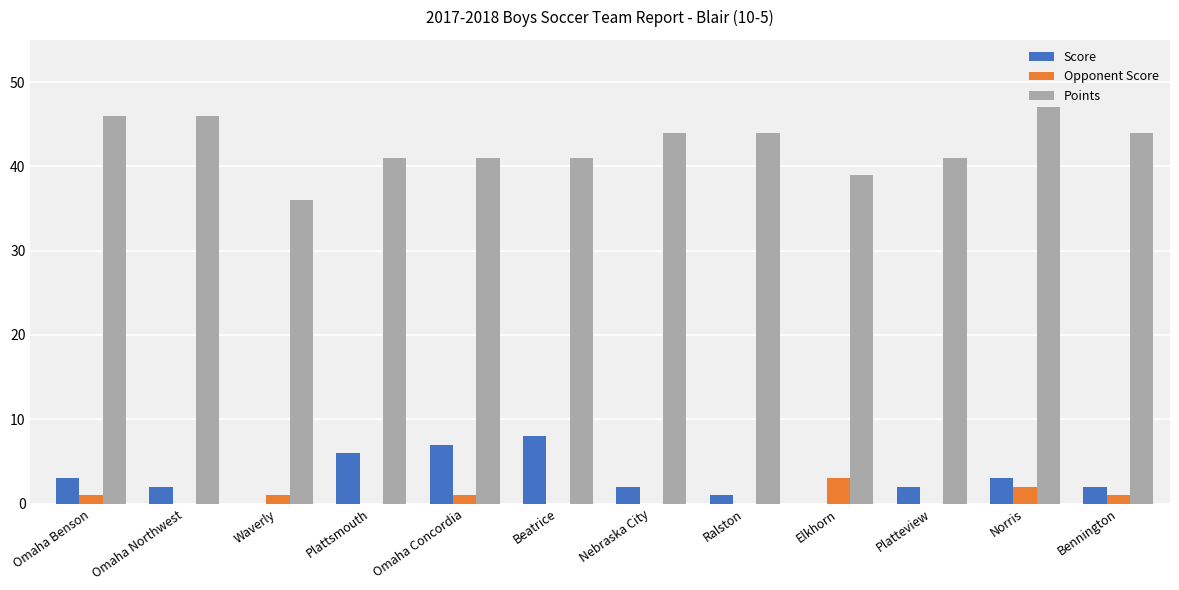

How many series are shown in this chart?

3